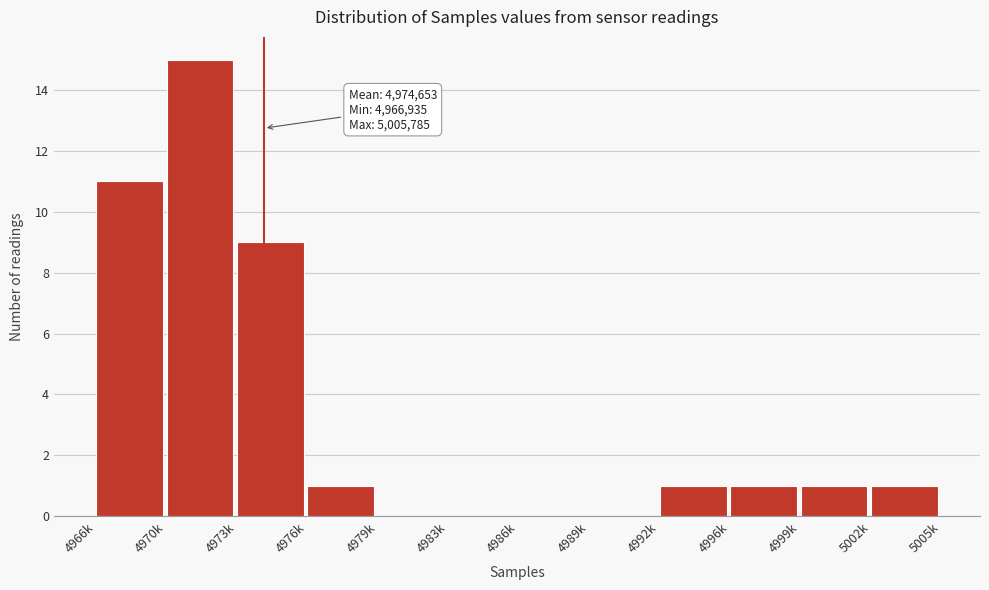

Reading right to left, extract all data points from this chart.

5002k=1	4999k=1	4996k=1	4992k=1	4989k=0	4986k=0	4983k=0	4979k=0	4976k=1	4973k=9	4970k=15	4966k=11